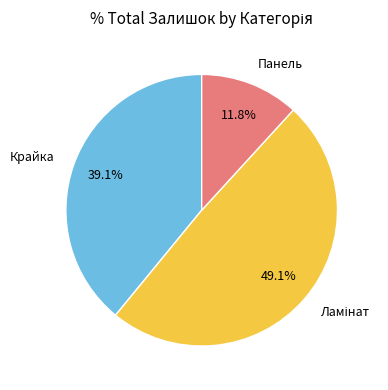

Which category has the smallest portion of the pie?

Панель